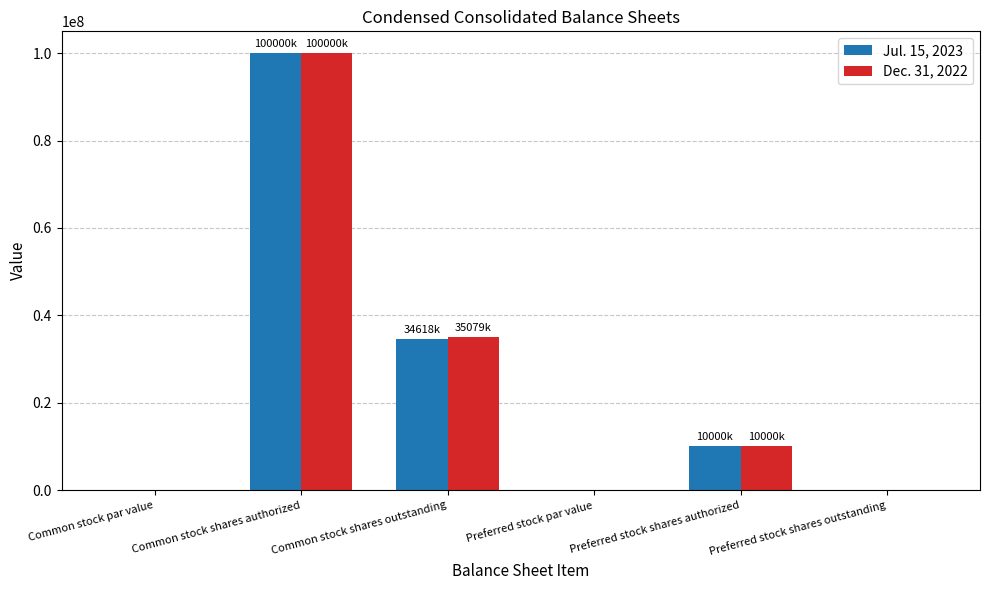

Reading left to right, extract all data points from this chart.

Jul. 15, 2023: 0	100000000	34618000	0	10000000	0
Dec. 31, 2022: 0	100000000	35079000	0	10000000	0